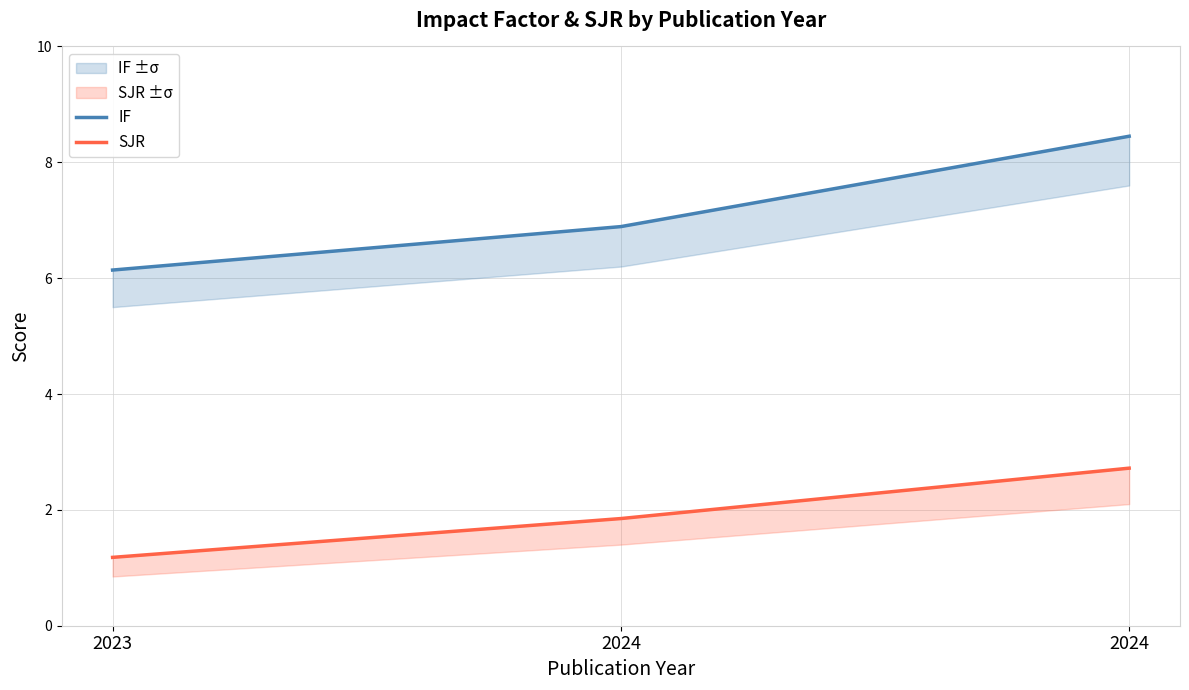

The value of IF at 2023 is 11.0. True or false?

False